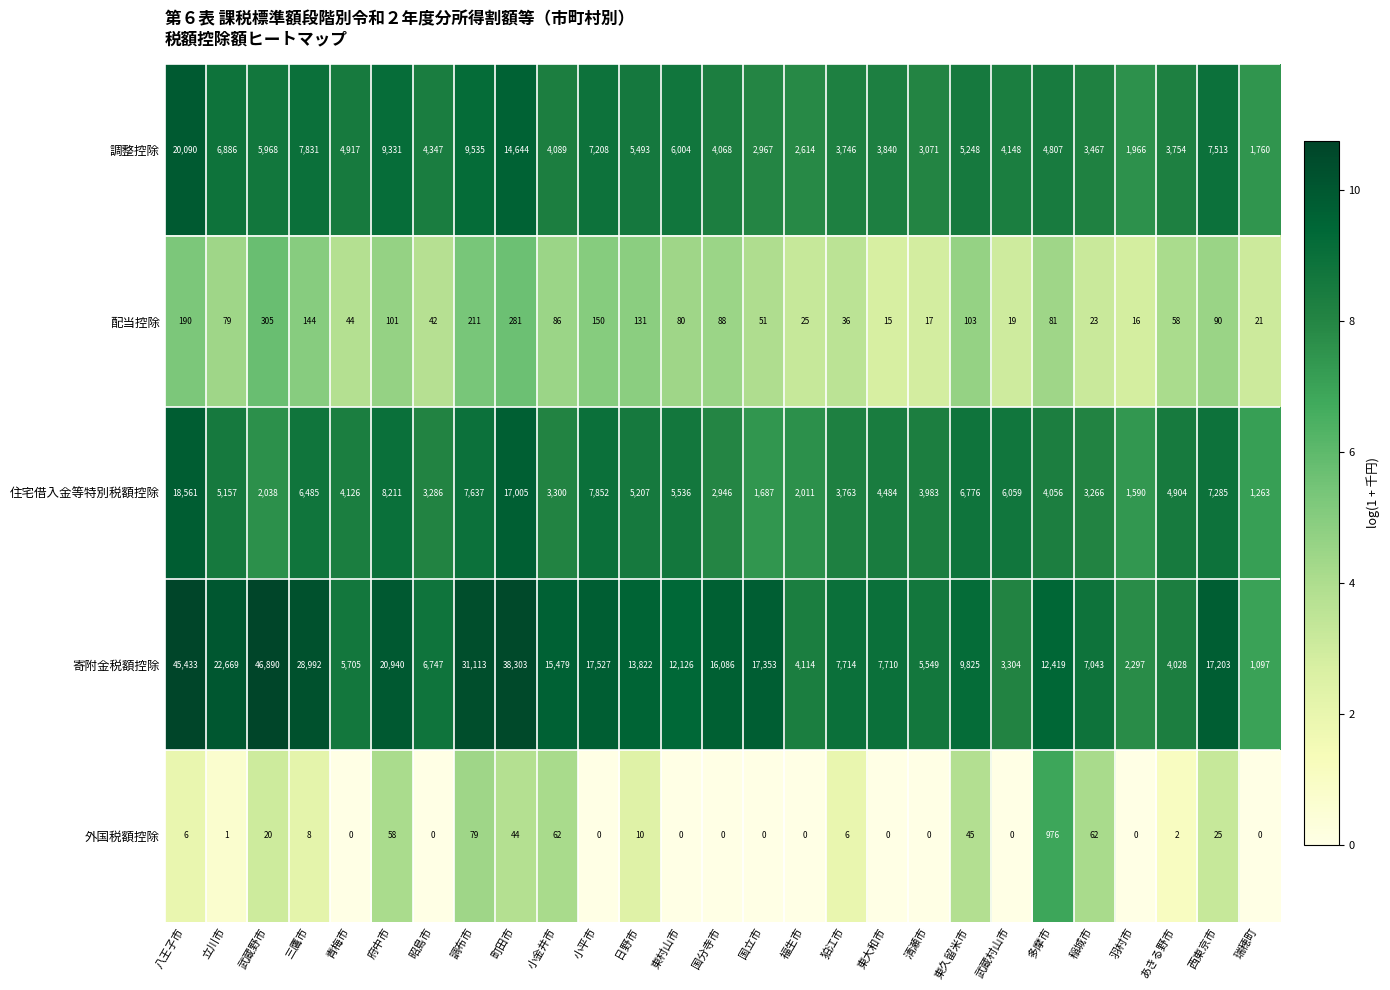

List the labels in order of 寄附金税額控除 value, smallest first.

瑞穂町, 羽村市, 武蔵村山市, あきる野市, 福生市, 清瀬市, 青梅市, 昭島市, 稲城市, 東大和市, 狛江市, 東久留米市, 東村山市, 多摩市, 日野市, 小金井市, 国分寺市, 西東京市, 国立市, 小平市, 府中市, 立川市, 三鷹市, 調布市, 町田市, 八王子市, 武蔵野市